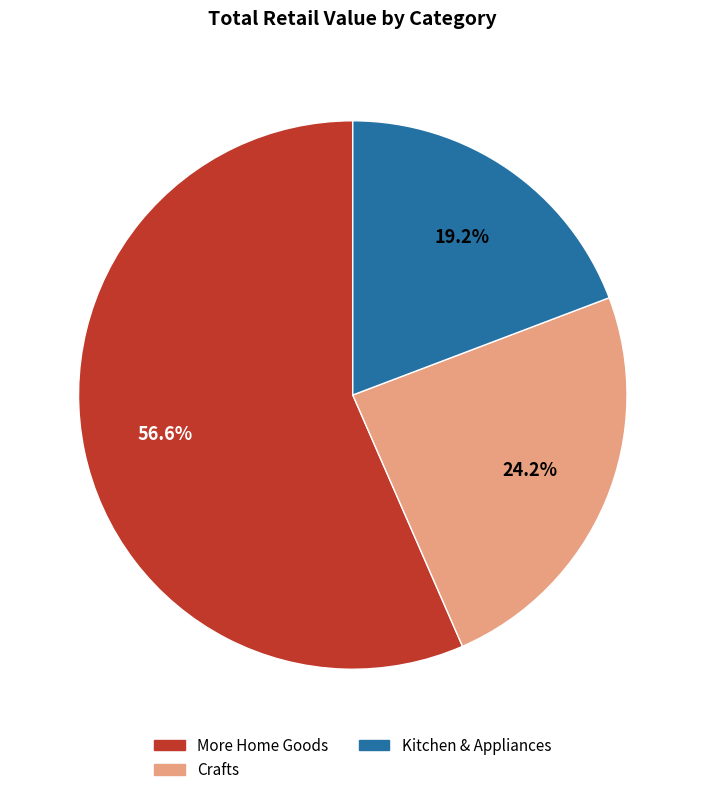

Is there any slice that represents more than half of the pie?

Yes